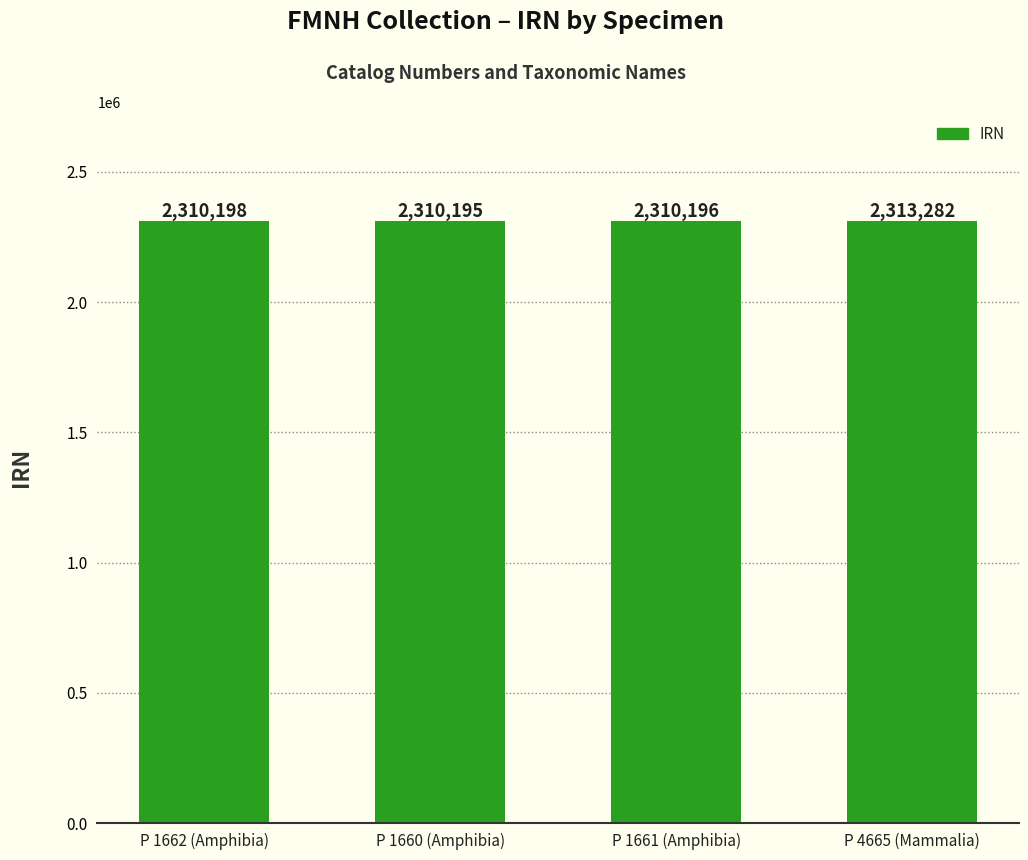

Which category has the highest value across all series?

P 4665 (Mammalia)